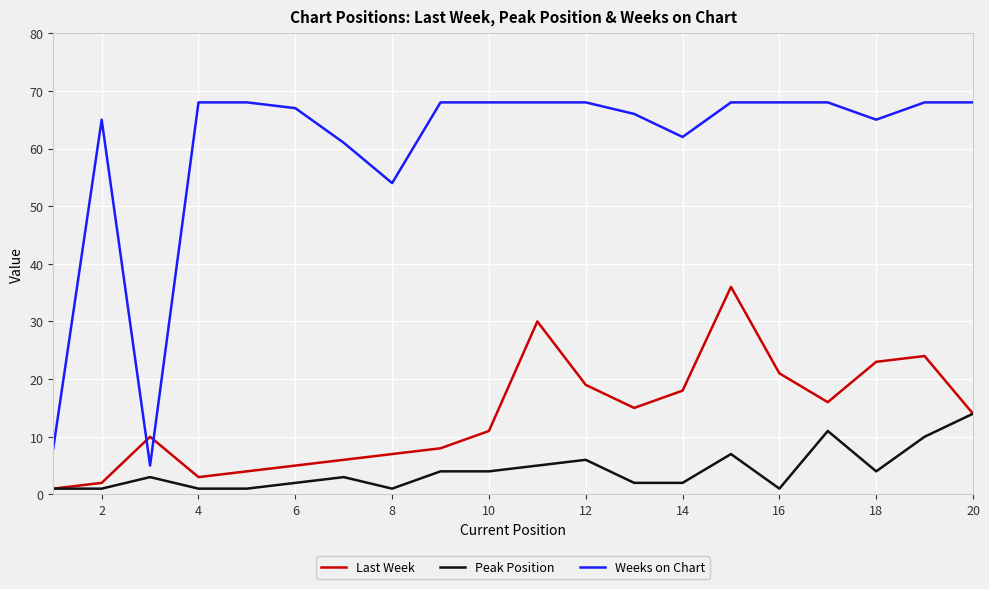

Is this an area chart (filled region under the line)?

No